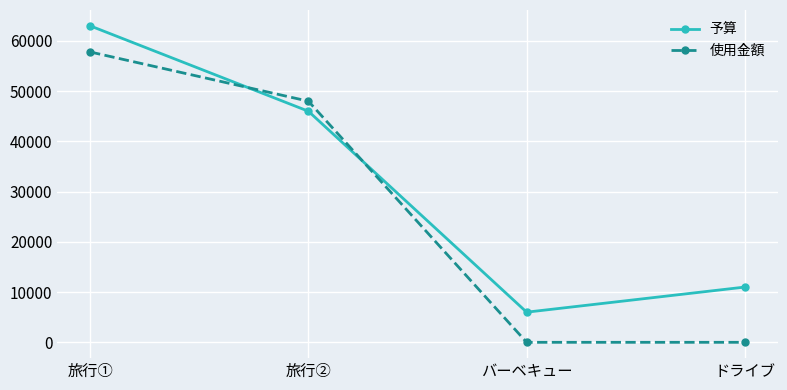

What is the difference between the 使用金額 values at バーベキュー and 旅行①?

57800